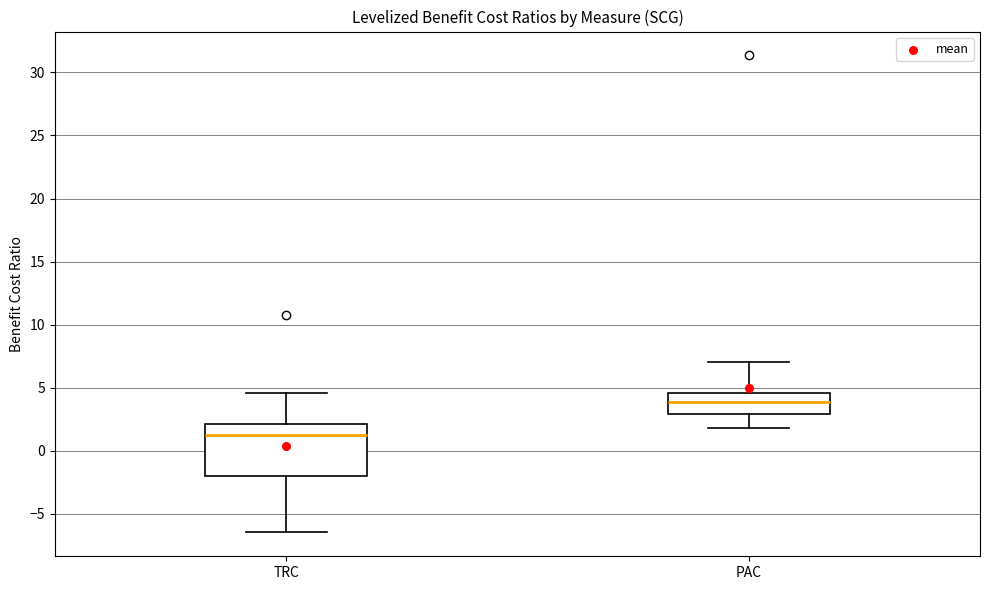

Reading left to right, transcribe this box plot: for each box, give where its median line is, the range the box spans, and where its two whiskers end, as read against the y-axis. The values are not printed on the chart, so give them approximately, as read against the axis.

TRC: median 1.5, box -2.0 to 2.0, whiskers -6.5 to 4.5
PAC: median 4.0, box 3.0 to 4.5, whiskers 2.0 to 7.0